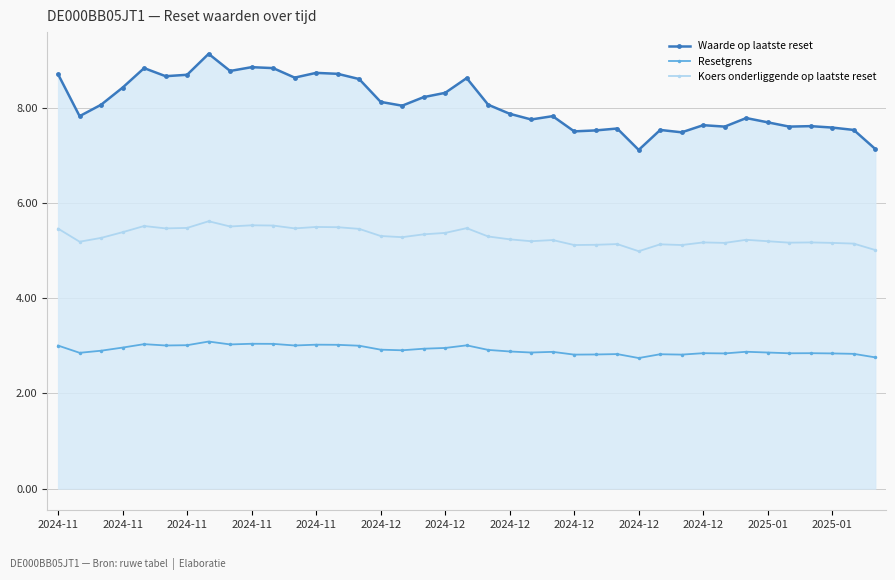

True or false: Waarde op laatste reset and Resetgrens intersect in this chart.

False